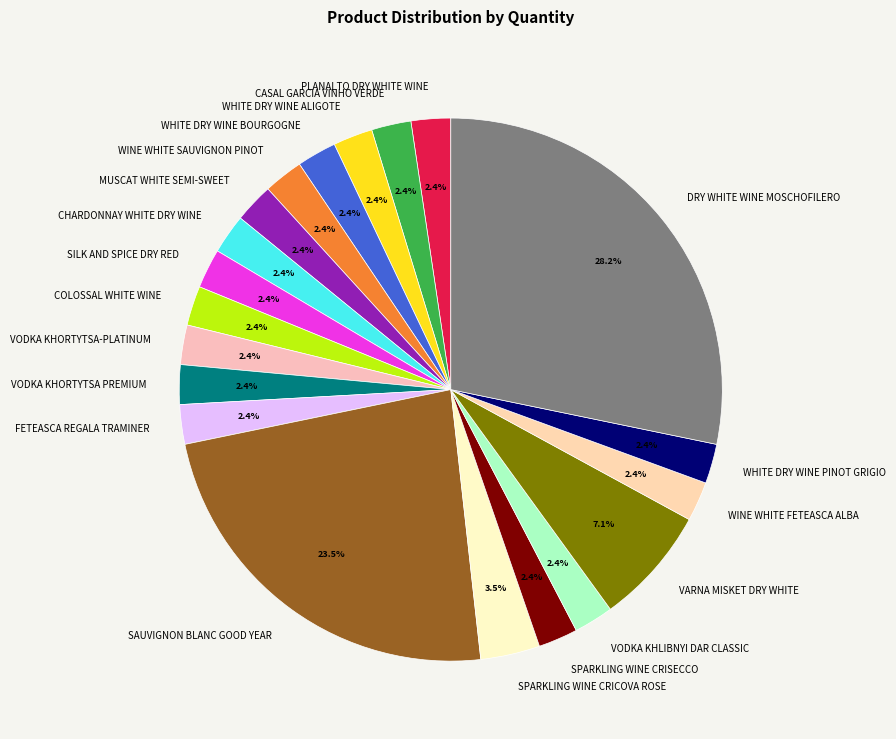

To the nearest percent, what is the average slice percentage?

5%